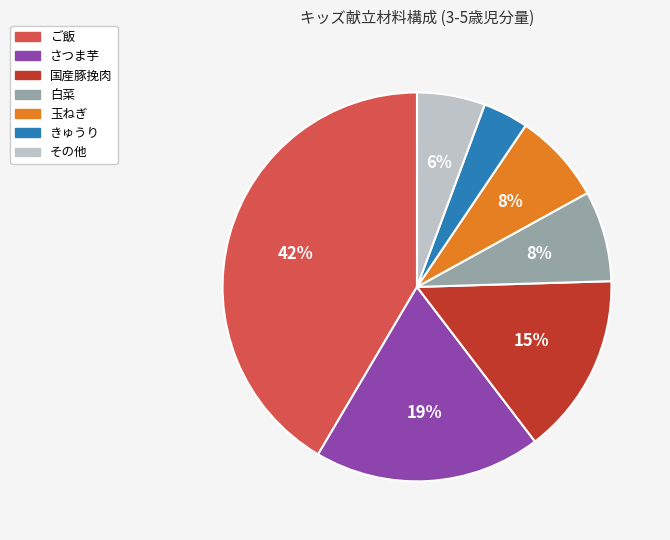

To the nearest percent, what percentage of the pie is きゅうり?

4%